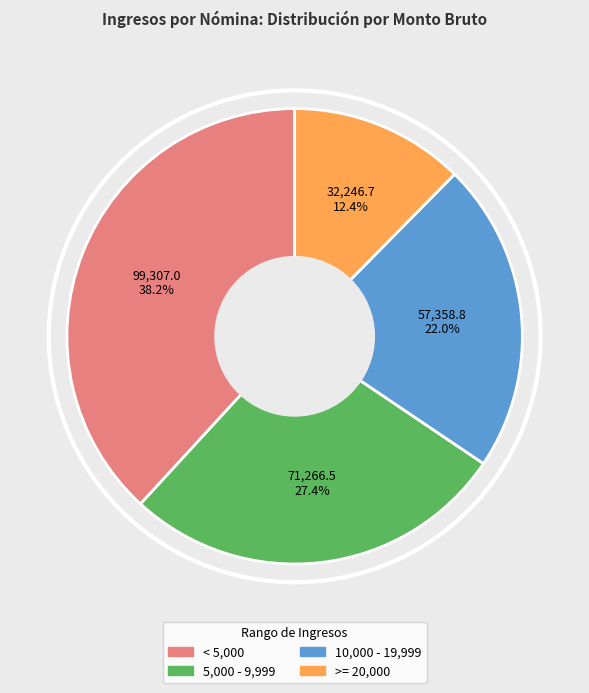

Does < 5,000 represent more than half of the total?

No